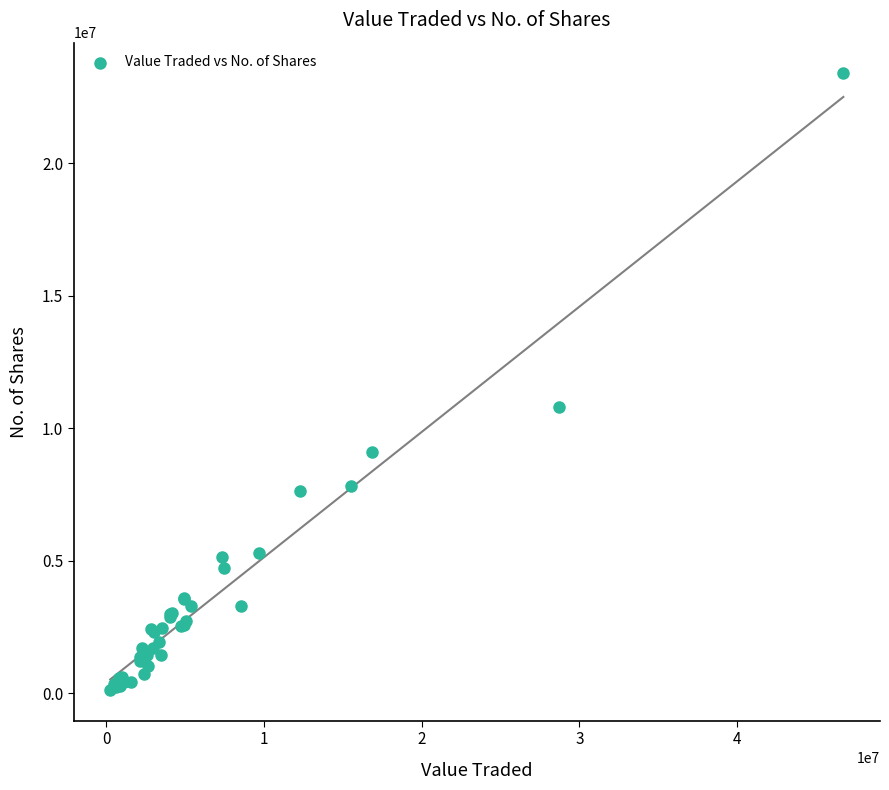

What Y value in the scatter plot is closest to 11764730?

10808449